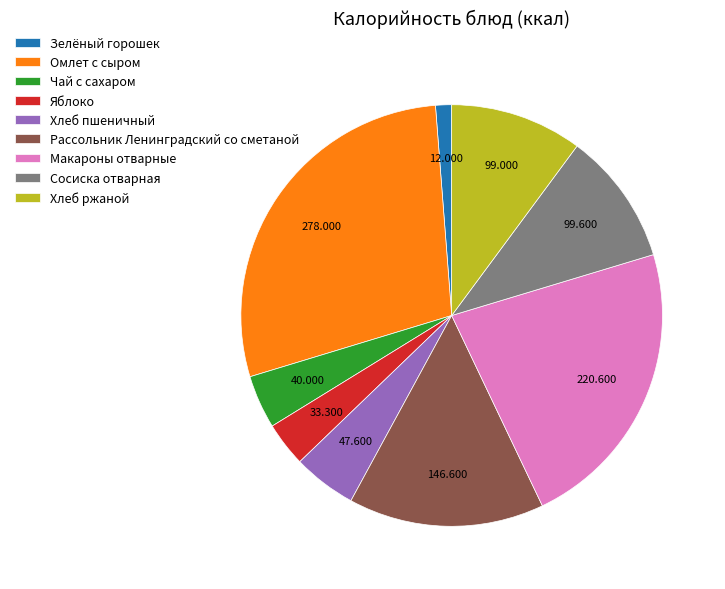

The Хлеб ржаной slice represents 1% of the pie. True or false?

False